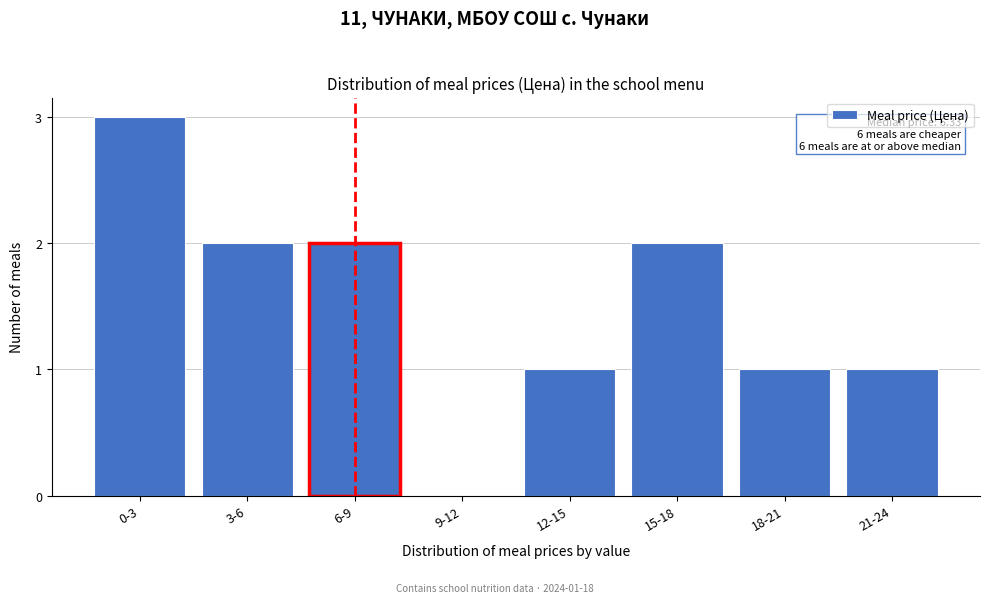

Reading right to left, list all the values displayed in this chart.

21-24=1	18-21=1	15-18=2	12-15=1	9-12=0	6-9=2	3-6=2	0-3=3